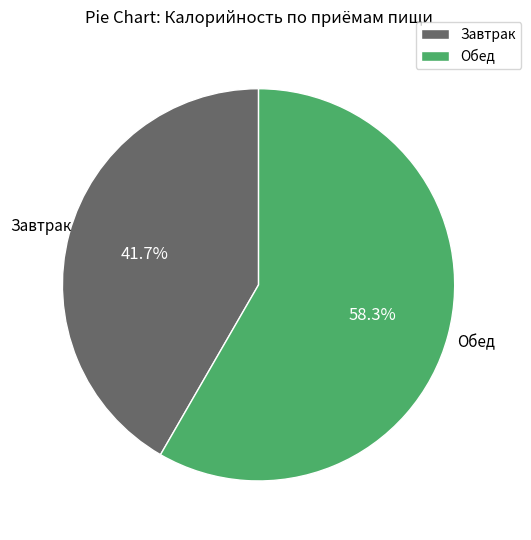

What is the ratio of the value at Завтрак to the value at Обед?

0.7